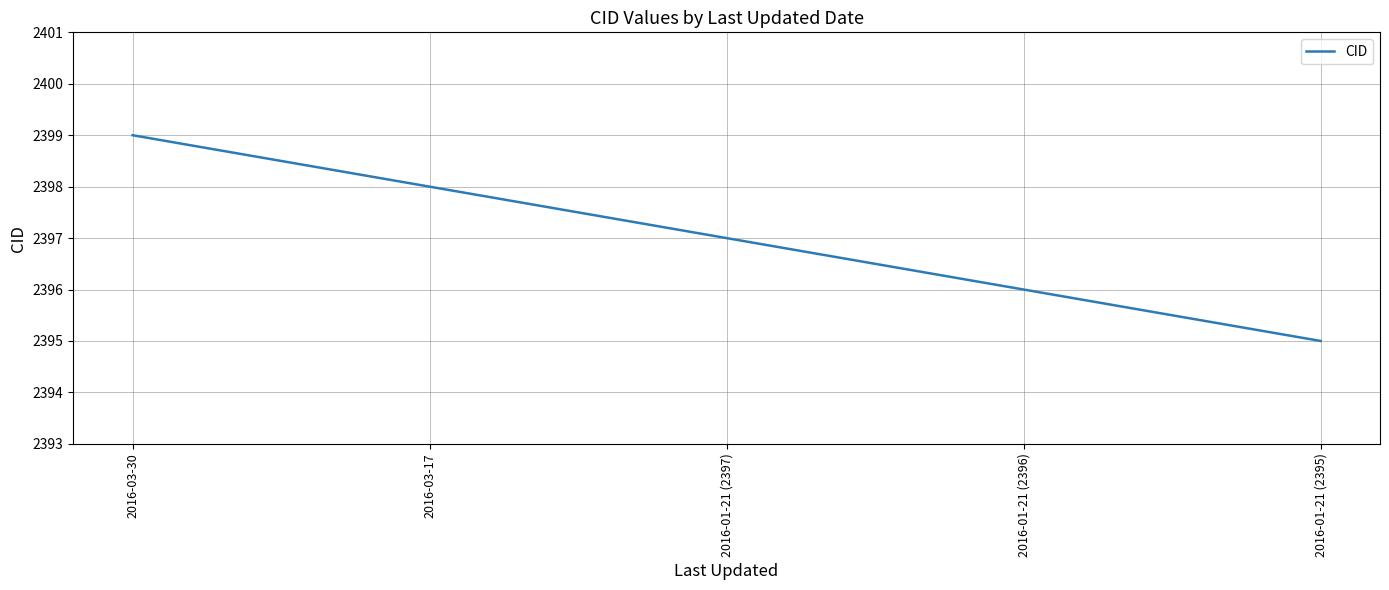

How many categories are shown in the chart?

5